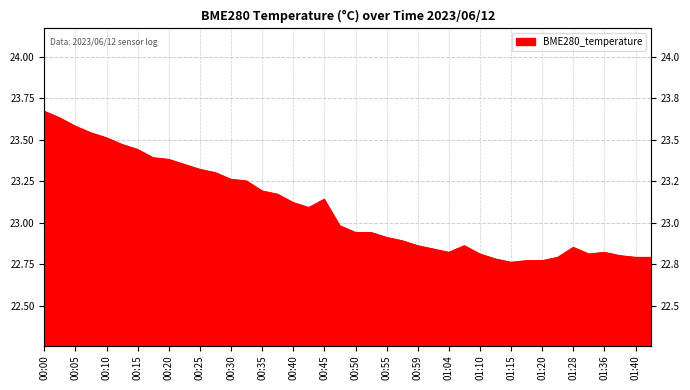

How many points are higher than both their immediate neighbors (excluding endpoints)?

4